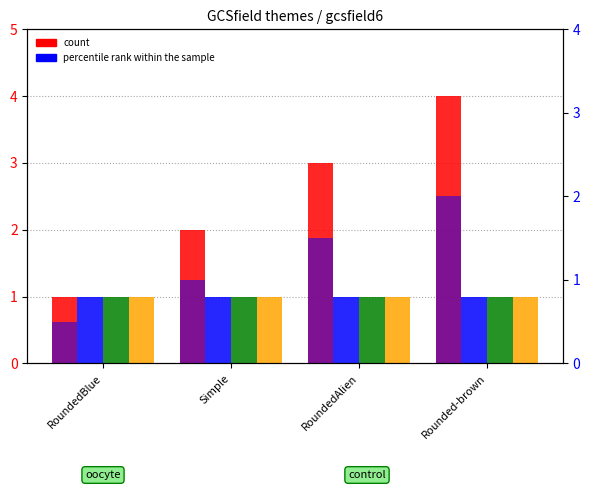

How many categories are shown in the chart?

4